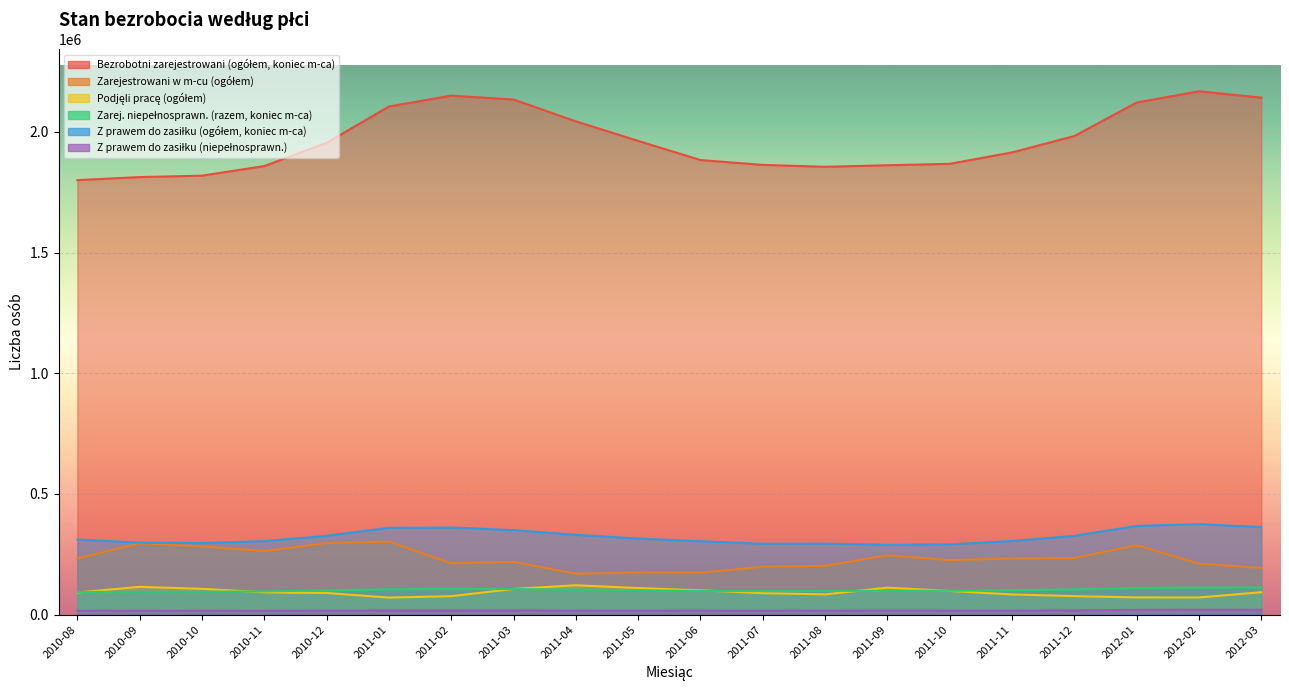

Is it true that Podjęli pracę (ogółem) equals 106514 at 2011-03?

True